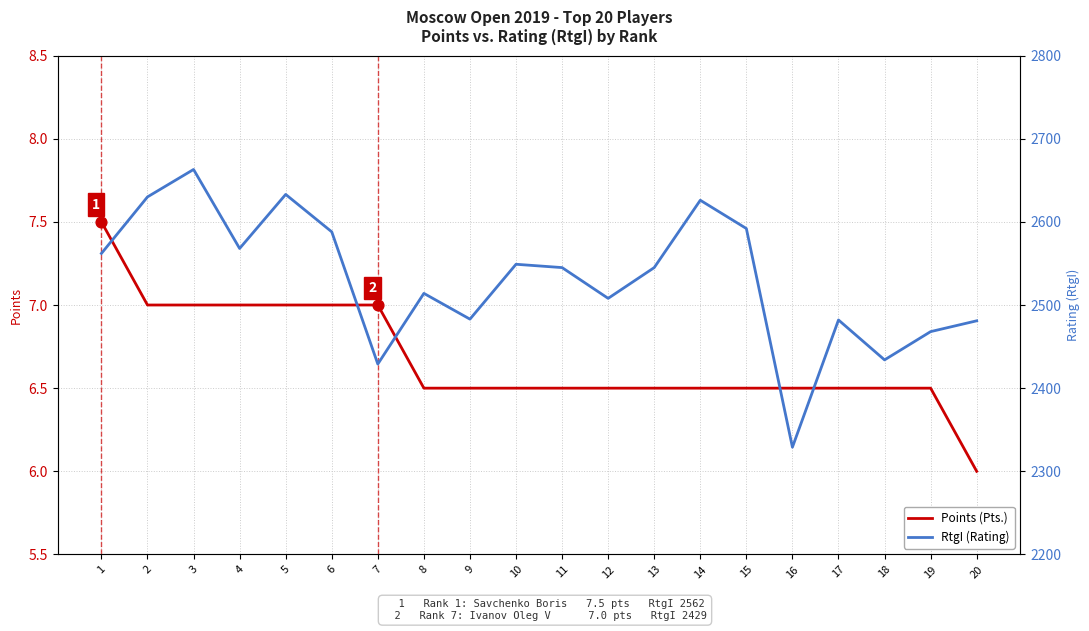

Which series has the largest total across all categories?

RtgI (Rating)